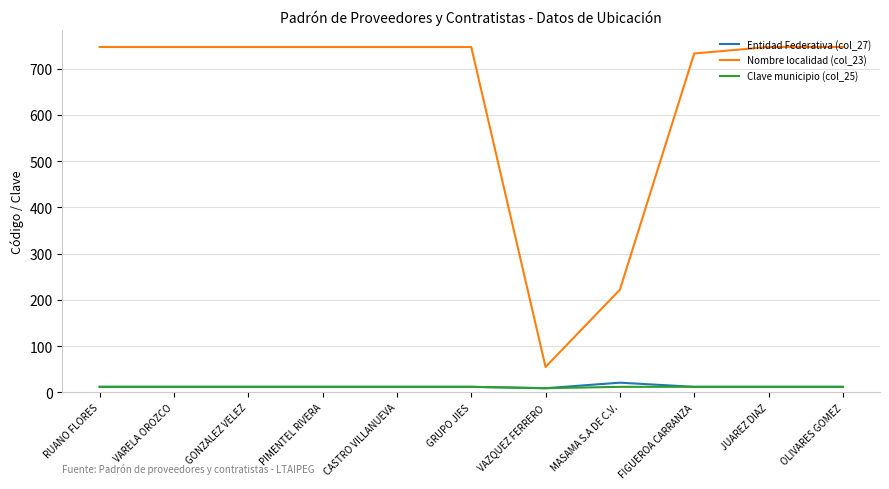

True or false: Entidad Federativa (col_27) and Nombre localidad (col_23) cross at least once.

False